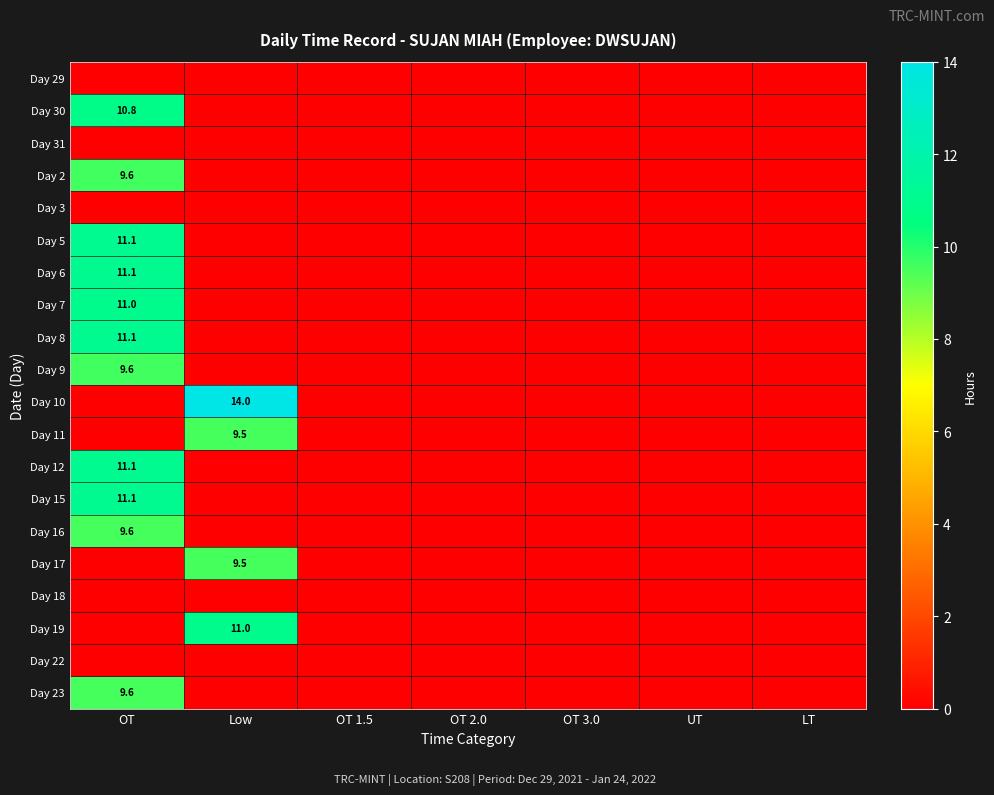

Is the value of Day 11 at Low greater than the value of Day 19 at Low?

No